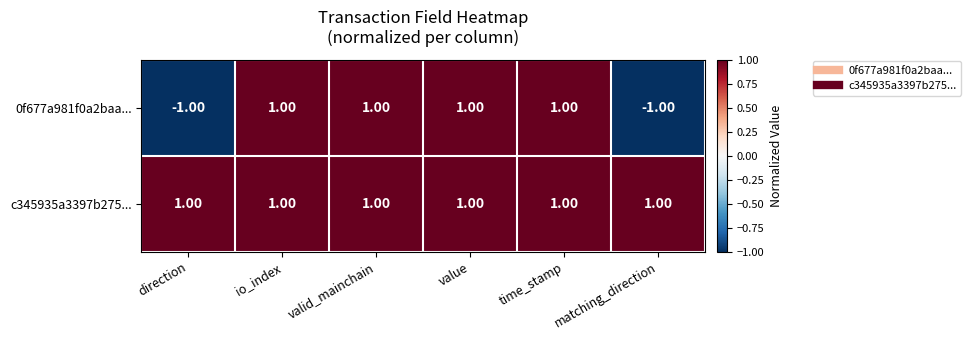

At matching_direction, list the series in order from largest to smallest.

c345935a3397b275..., 0f677a981f0a2baa...